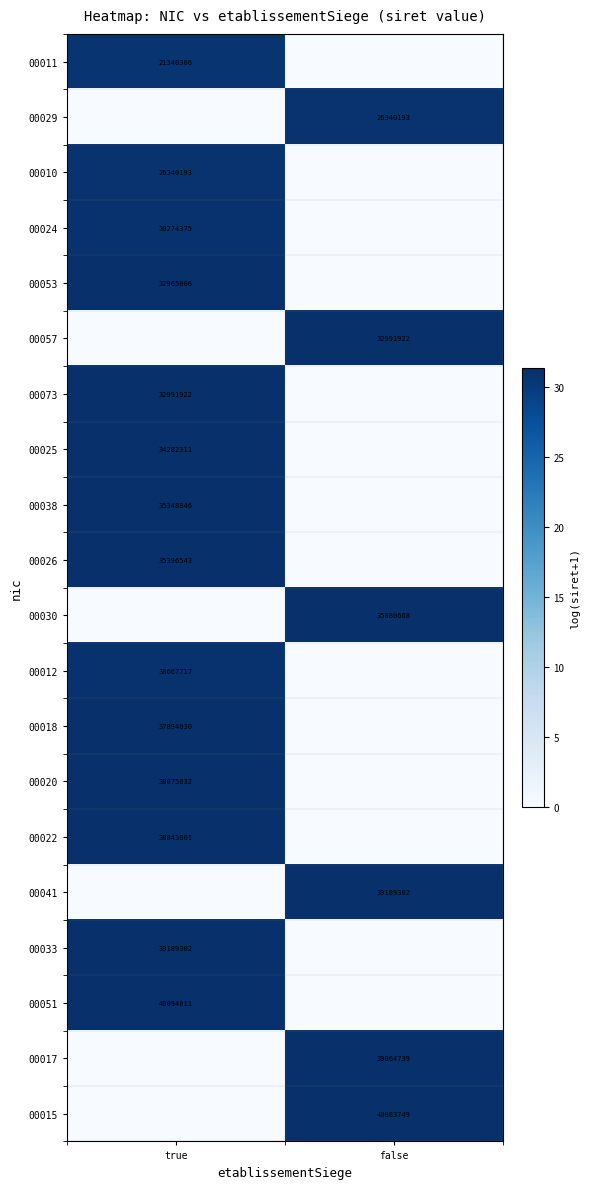

The 00017 series shows 39864739 at false. True or false?

True